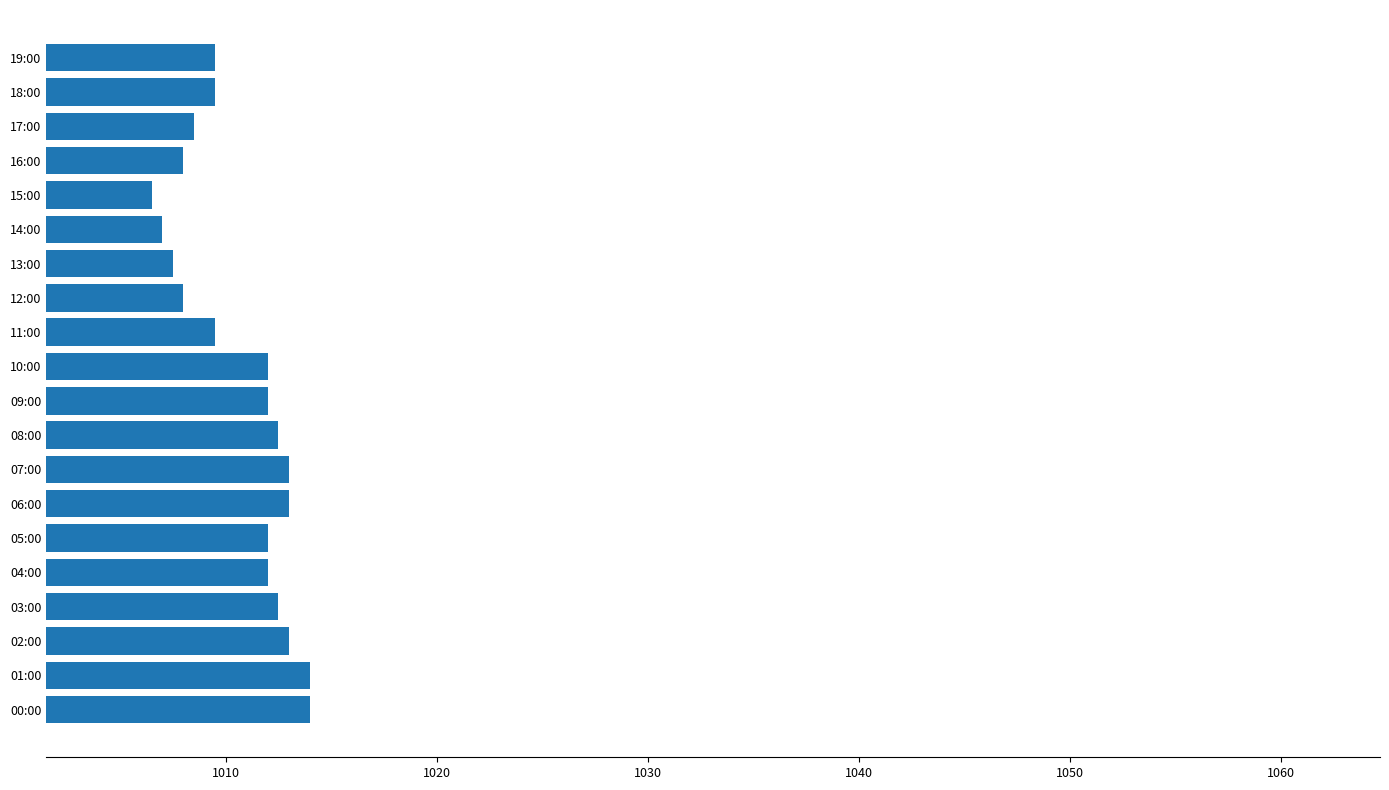

Count the number of data series in this chart.

1